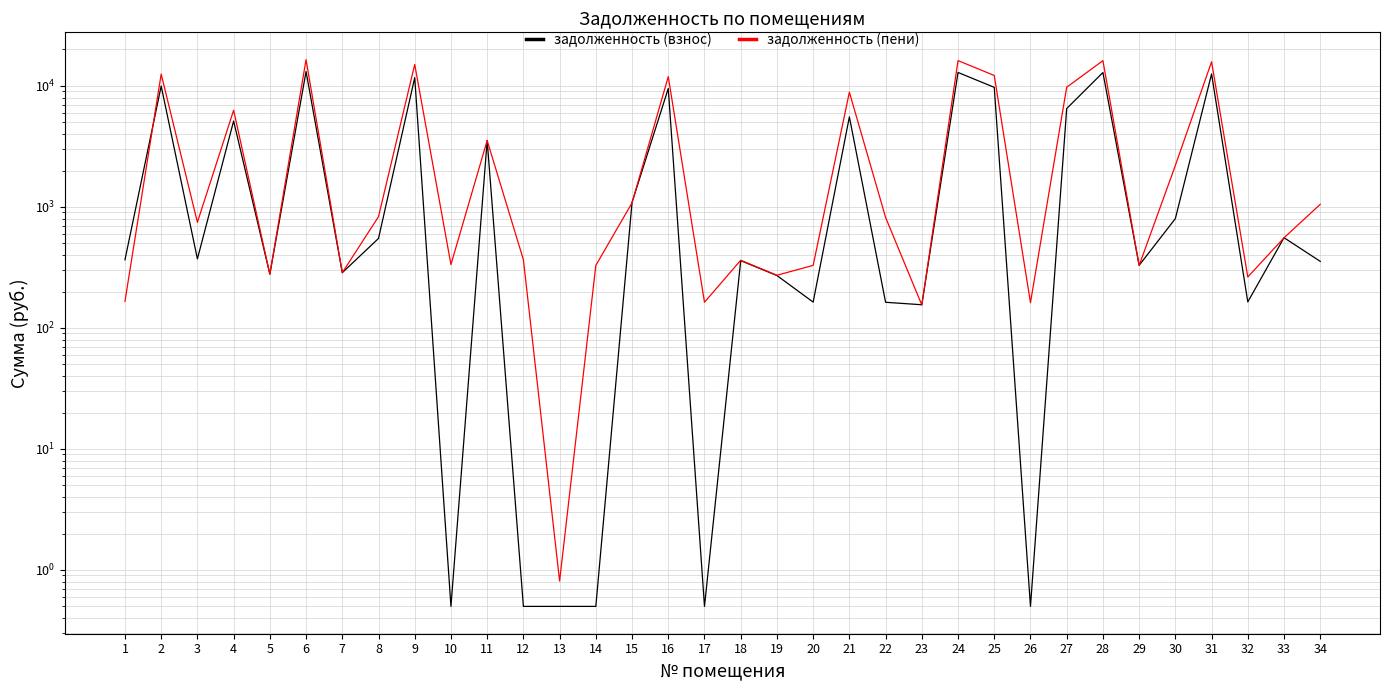

True or false: задолженность (взнос) has a value of 20577.4 at 9.

False